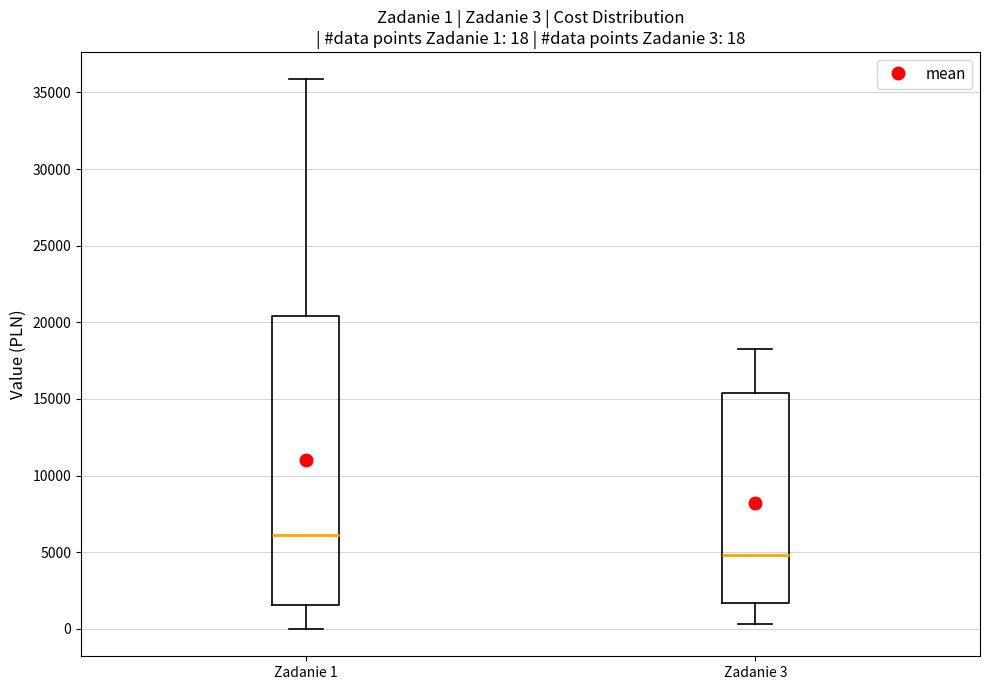

Which box's median line is the highest?

Zadanie 1